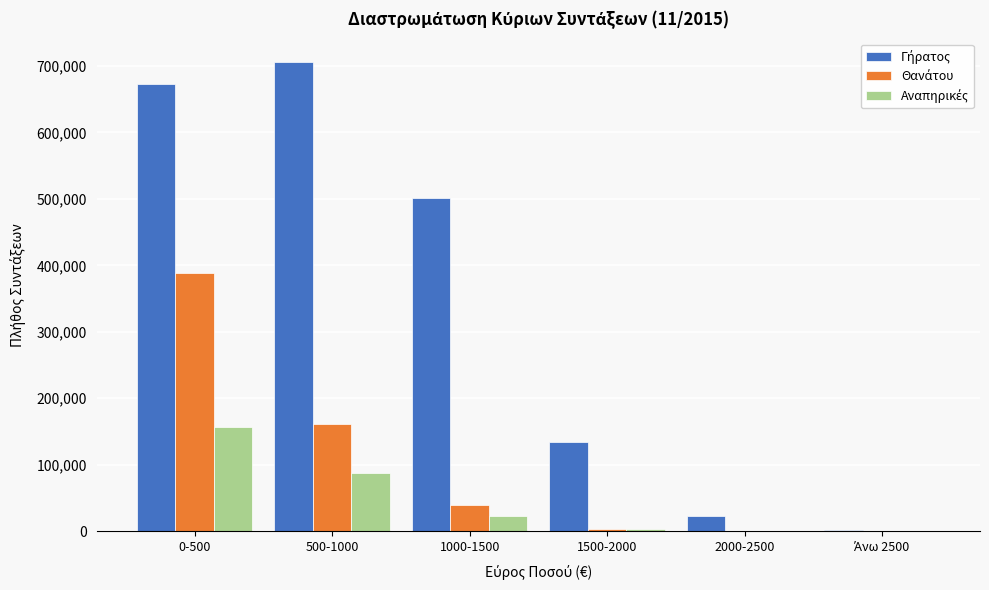

Which label corresponds to the largest value in the chart?

500-1000